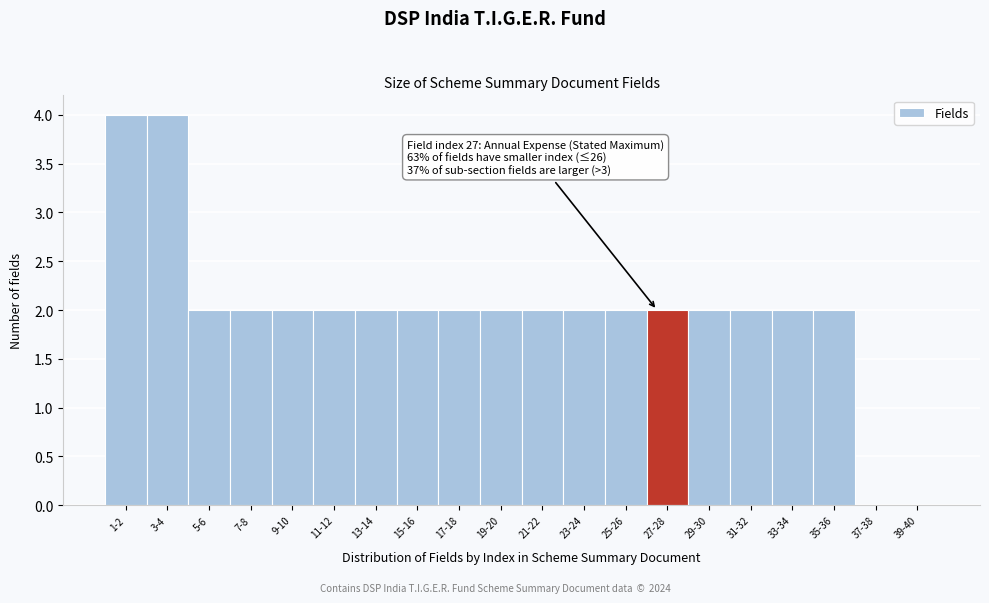

Reading left to right, list all the values displayed in this chart.

1-2=4	3-4=4	5-6=2	7-8=2	9-10=2	11-12=2	13-14=2	15-16=2	17-18=2	19-20=2	21-22=2	23-24=2	25-26=2	27-28=2	29-30=2	31-32=2	33-34=2	35-36=2	37-38=0	39-40=0